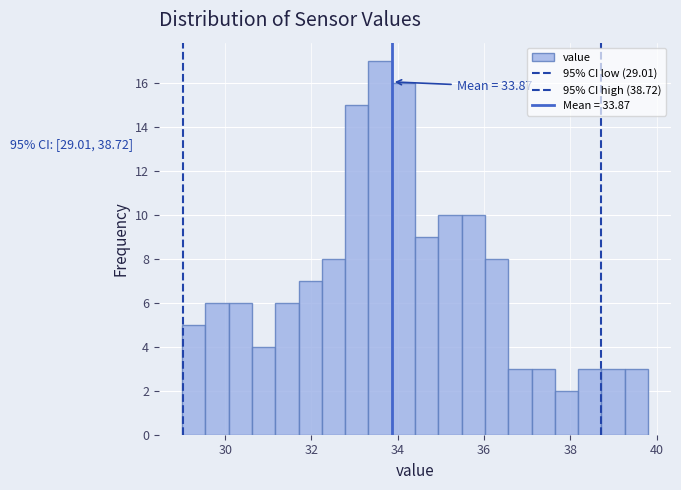

Around what value on the x-axis is the tallest bar? Give the approximate position of its centre, as read against the axis.

33.6